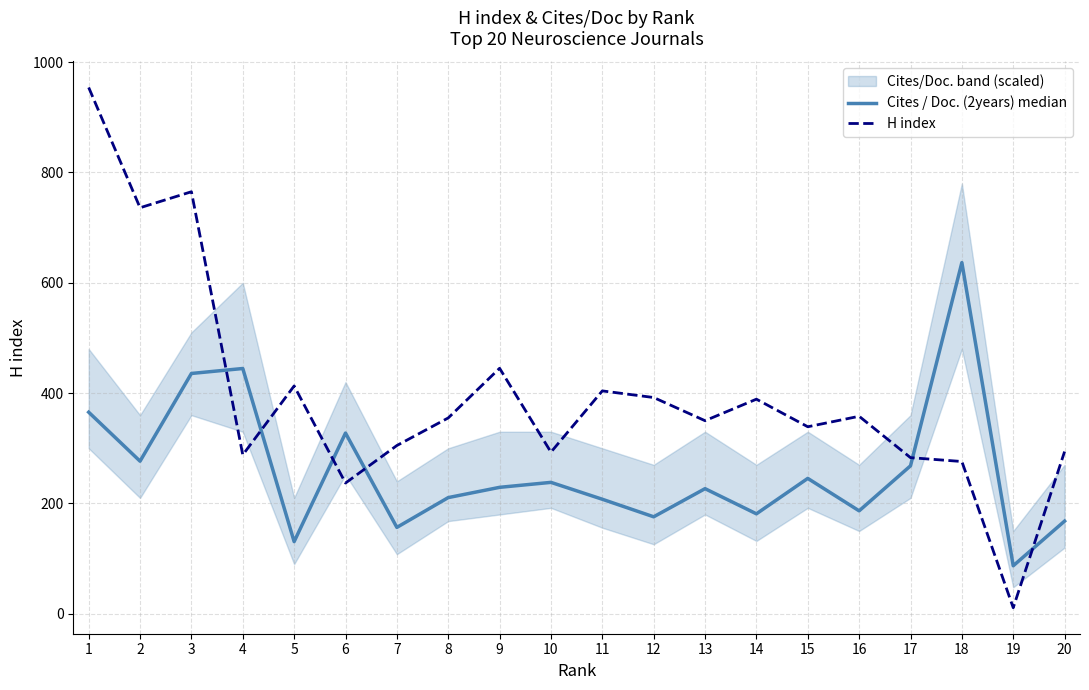

How many intersections are there between H index and Cites / Doc. (2years) median?

6